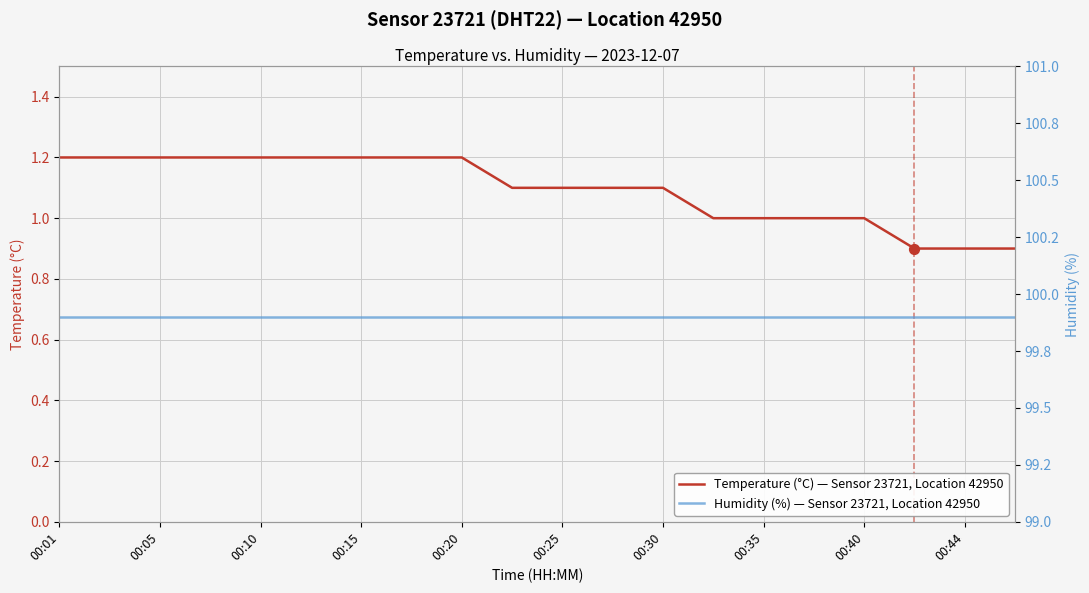

Which series has the largest Y range (max minus min)?

Temperature (°C) — Sensor 23721, Location 42950